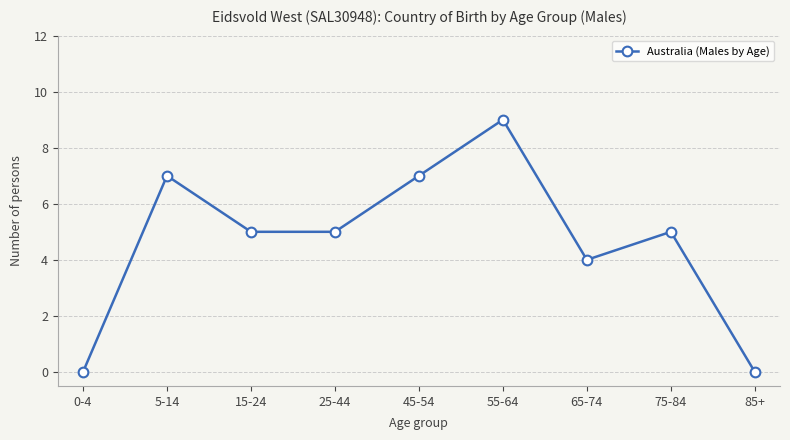

How many values are between 4 and 7?

6